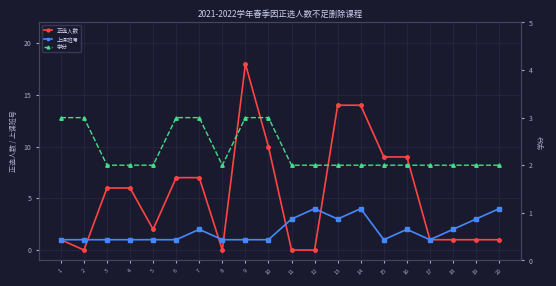

Where is 正选人数 nearest to the value 9?

15